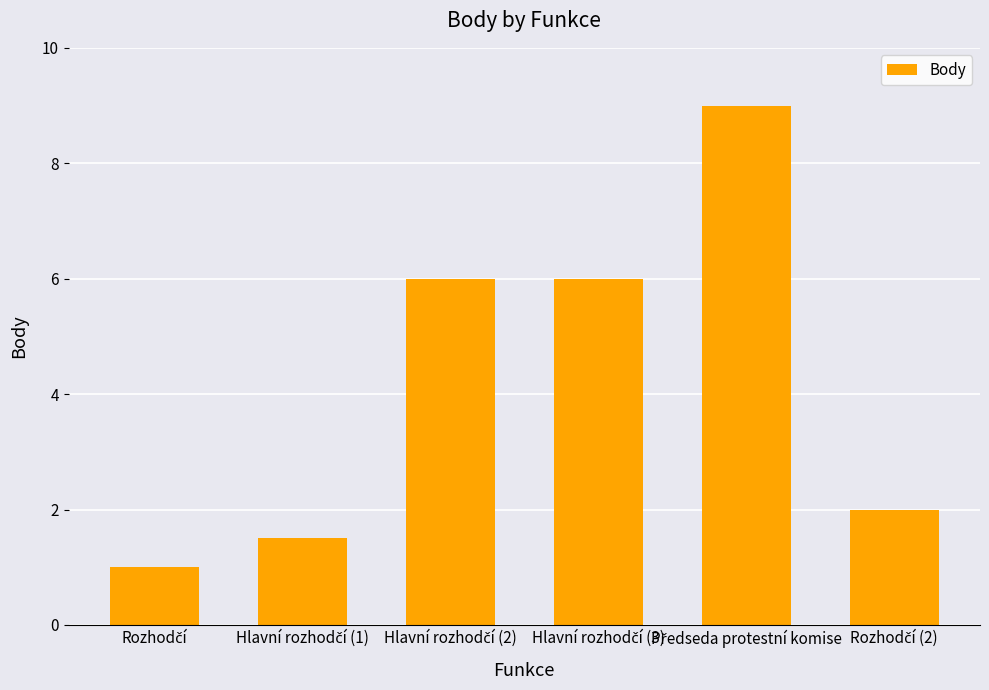

Reading right to left, what are all the values shown in this chart?

2.0	9.0	6.0	6.0	1.5	1.0